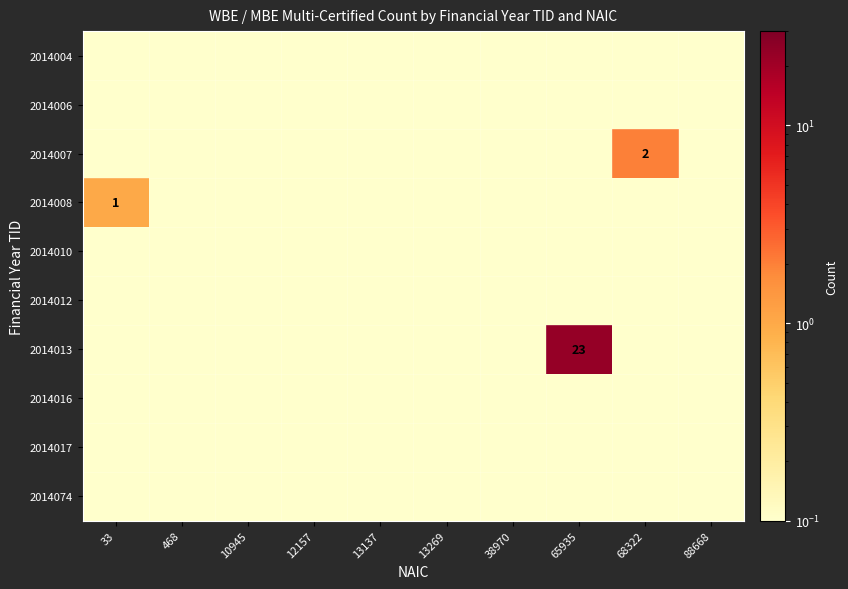

At which label does 2014016 reach its minimum?

33